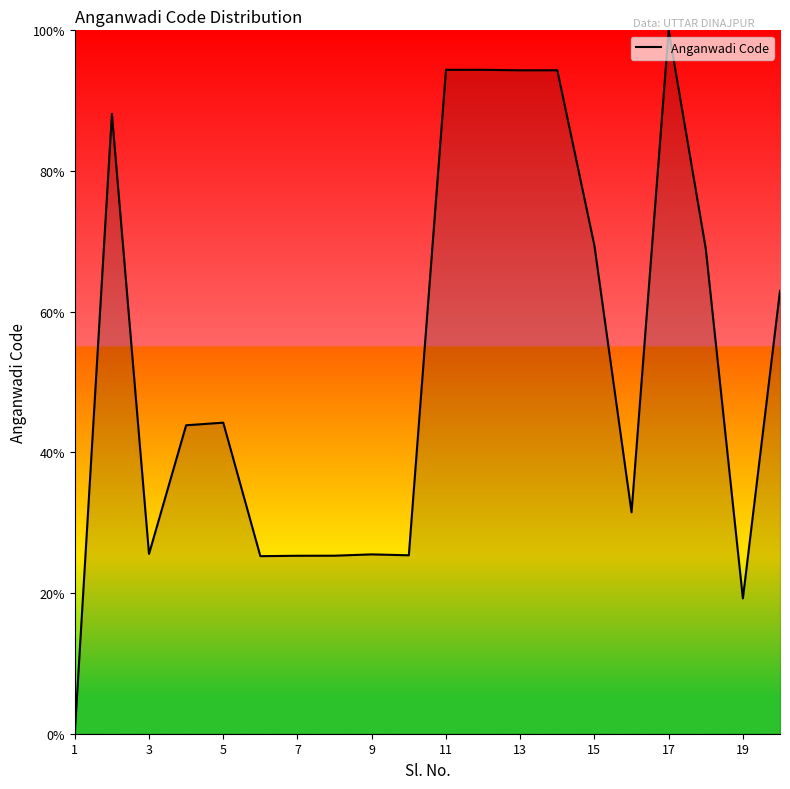

What is the maximum value shown in the chart?

100.0